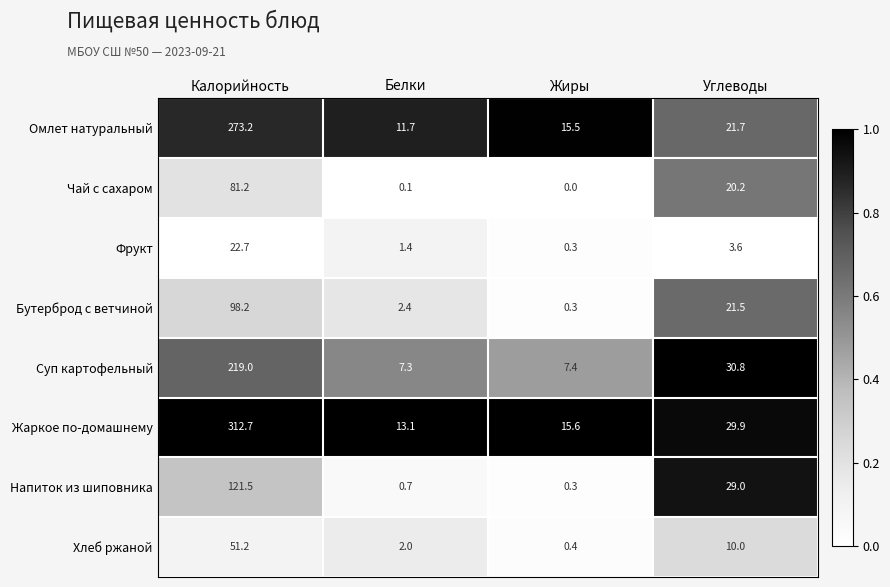

At Белки, list the series in order from smallest to largest.

Чай с сахаром, Напиток из шиповника, Фрукт, Хлеб ржаной, Бутерброд с ветчиной, Суп картофельный, Омлет натуральный, Жаркое по-домашнему